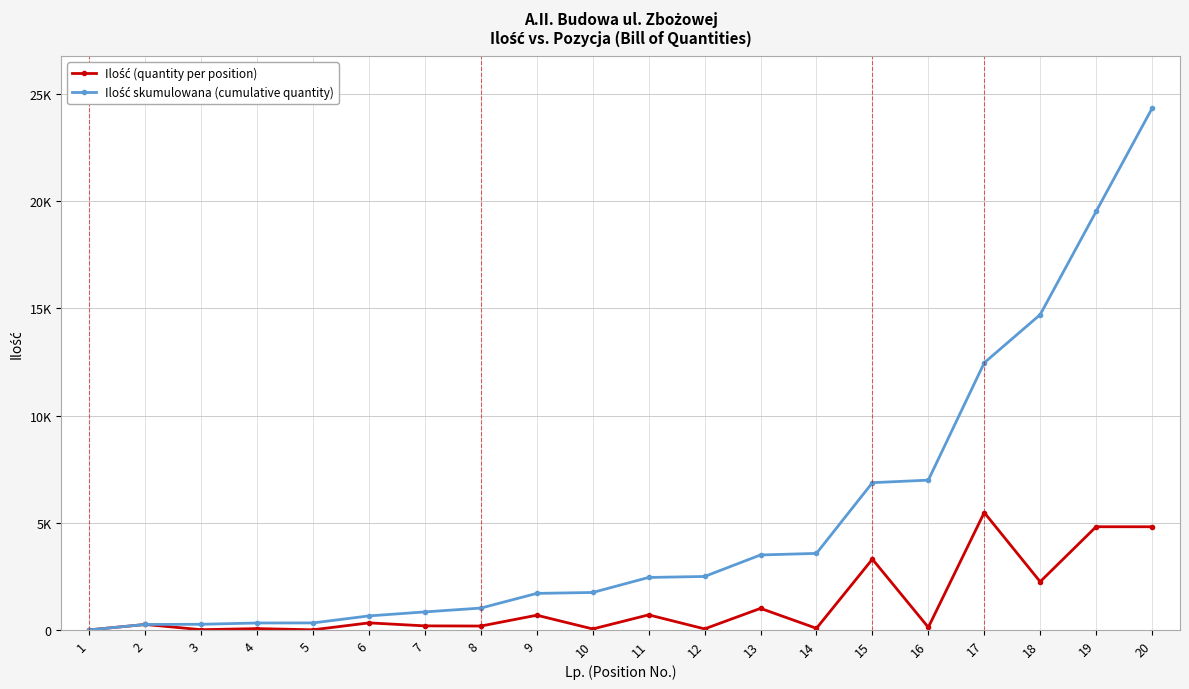

Does the chart have visible grid lines?

Yes